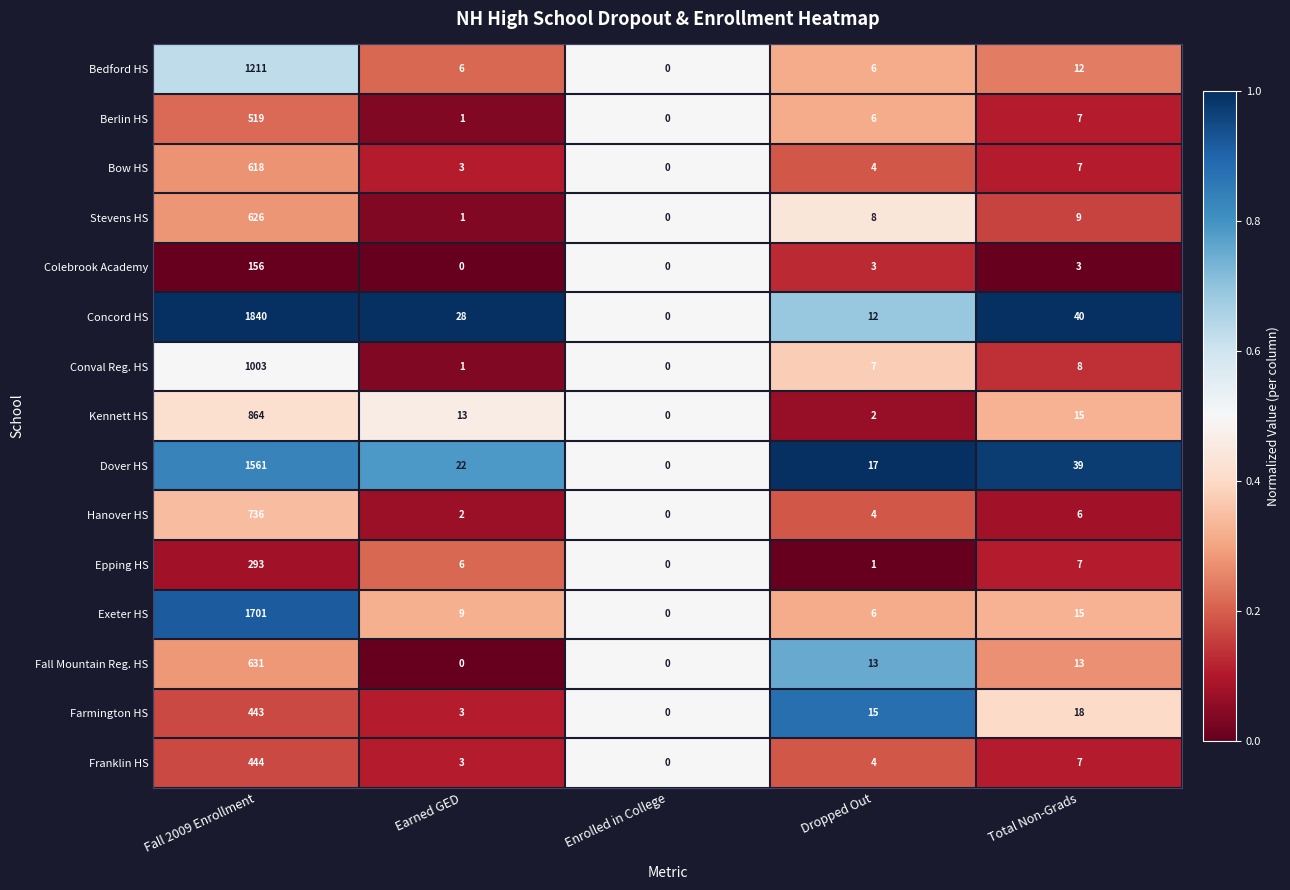

Which series changed the most between Fall 2009 Enrollment and Earned GED?

Concord HS